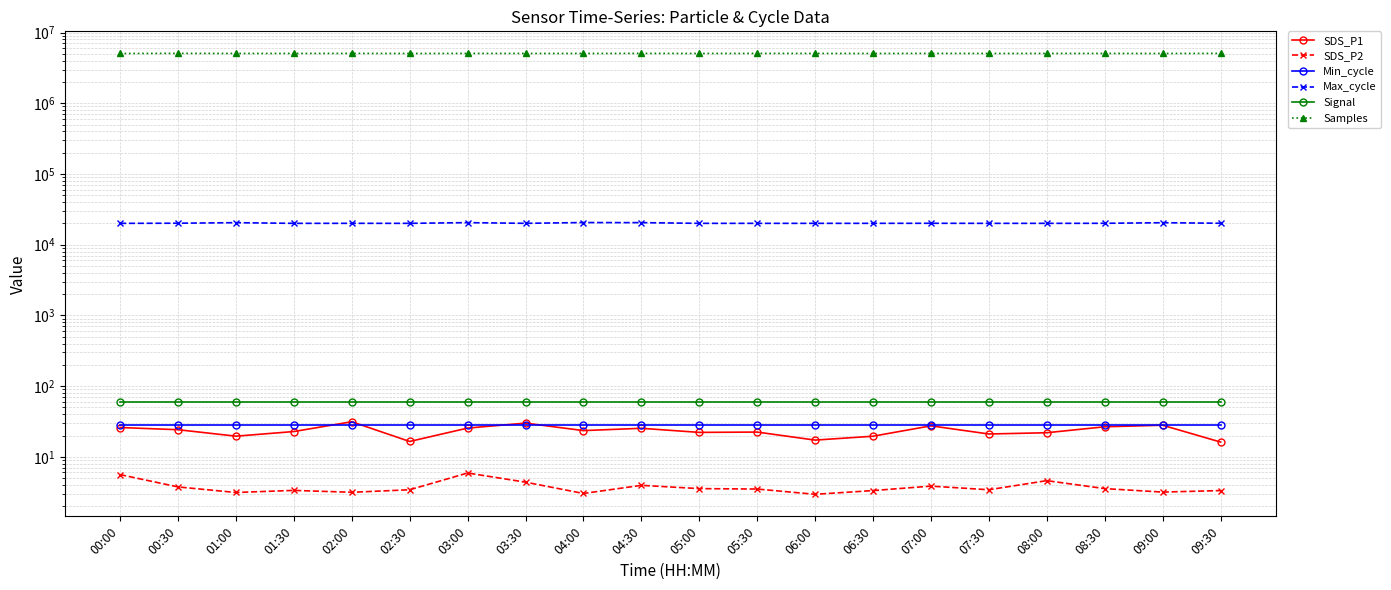

Which category has the highest value across all series?

00:30